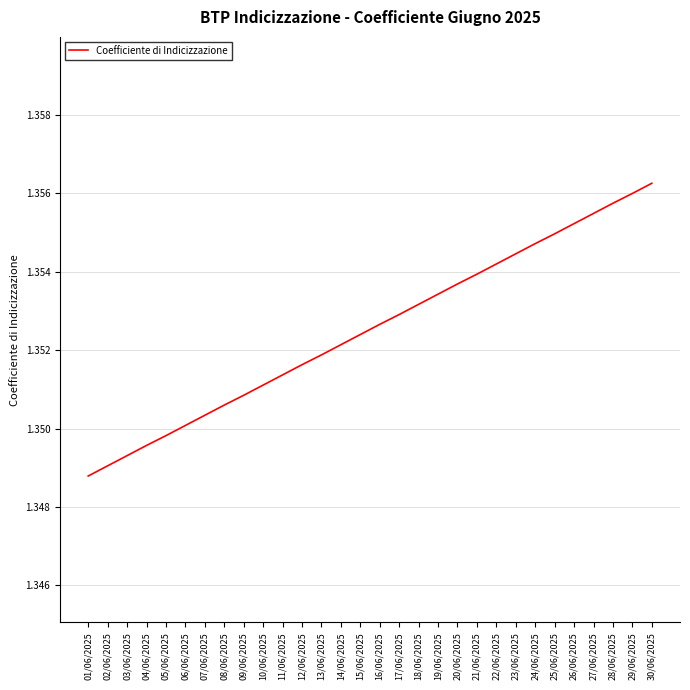

List the labels in order of value, smallest first.

01/06/2025, 02/06/2025, 03/06/2025, 04/06/2025, 05/06/2025, 06/06/2025, 07/06/2025, 08/06/2025, 09/06/2025, 10/06/2025, 11/06/2025, 12/06/2025, 13/06/2025, 14/06/2025, 15/06/2025, 16/06/2025, 17/06/2025, 18/06/2025, 19/06/2025, 20/06/2025, 21/06/2025, 22/06/2025, 23/06/2025, 24/06/2025, 25/06/2025, 26/06/2025, 27/06/2025, 28/06/2025, 29/06/2025, 30/06/2025